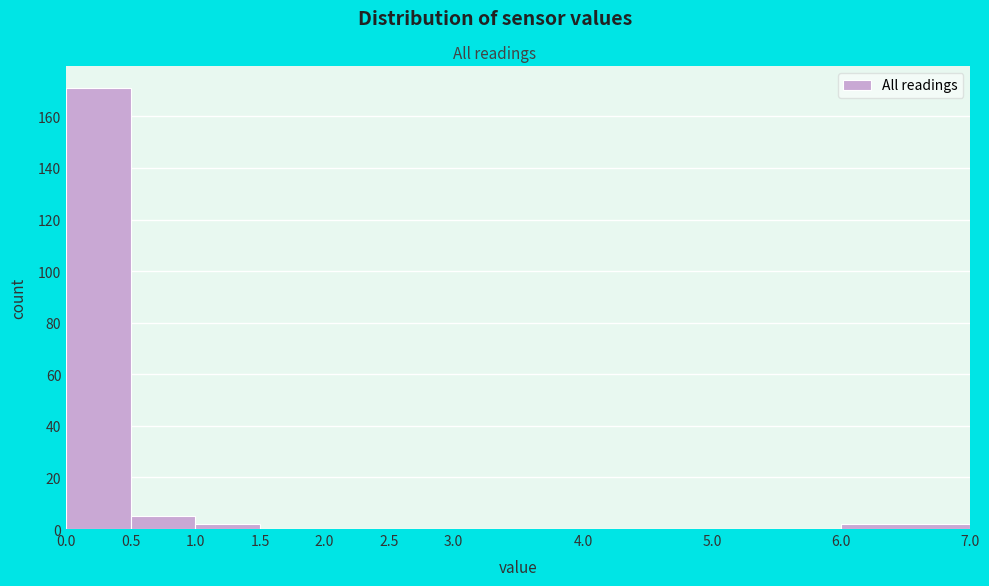

Over which range of the x-axis is the bar tallest?

0.0 to 0.5